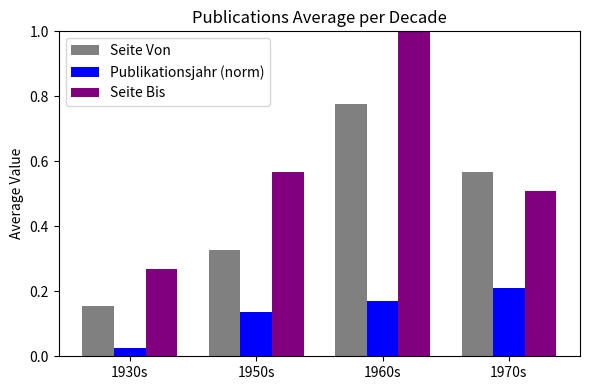

What is the sum of all Seite Von values?

1.8